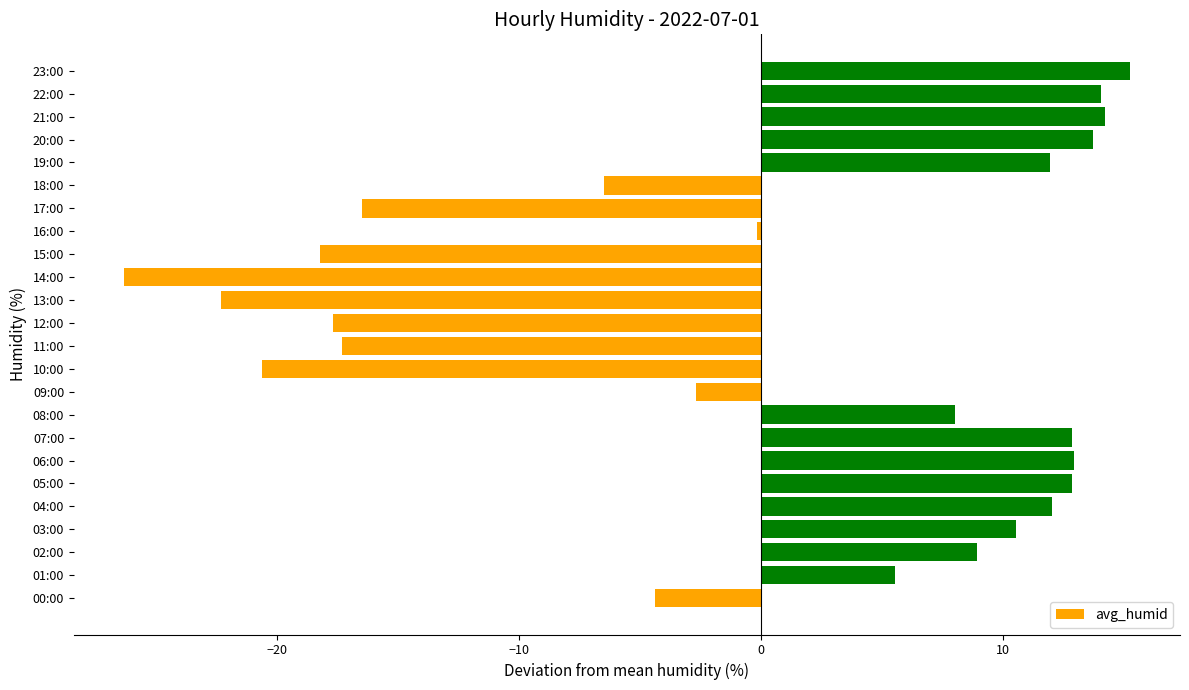

What is the change in value from 10:00 to 15:00?

+2.4